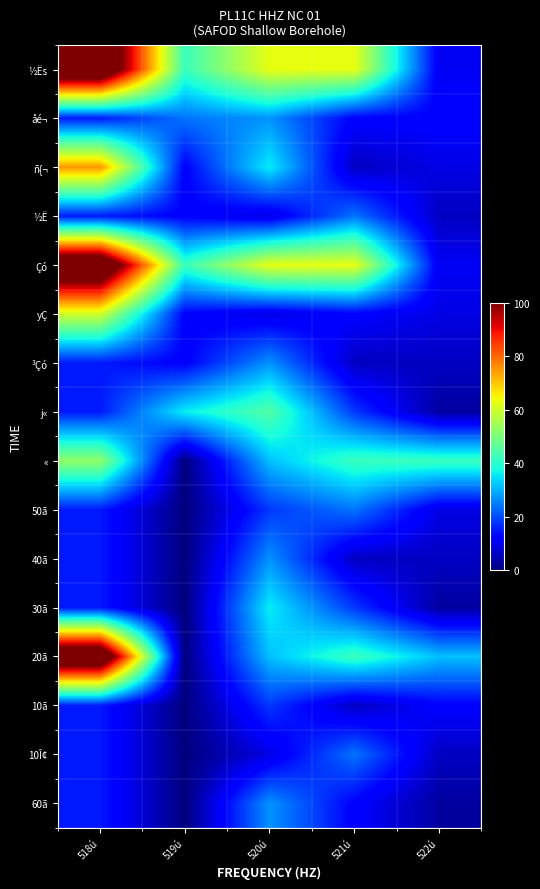

At which category does the chart reach its peak across all series?

518ú